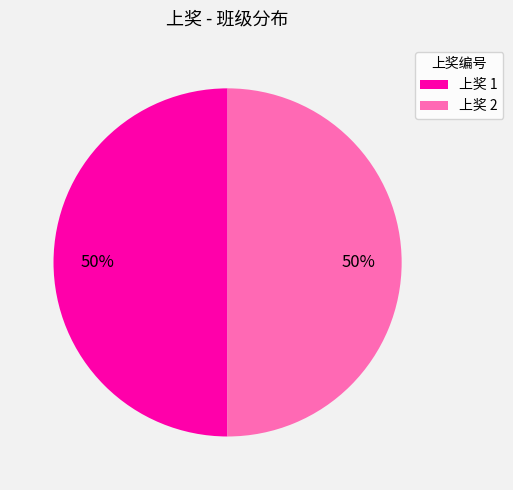

To the nearest percent, what is the combined percentage of 上奖 1 and 上奖 2?

100%